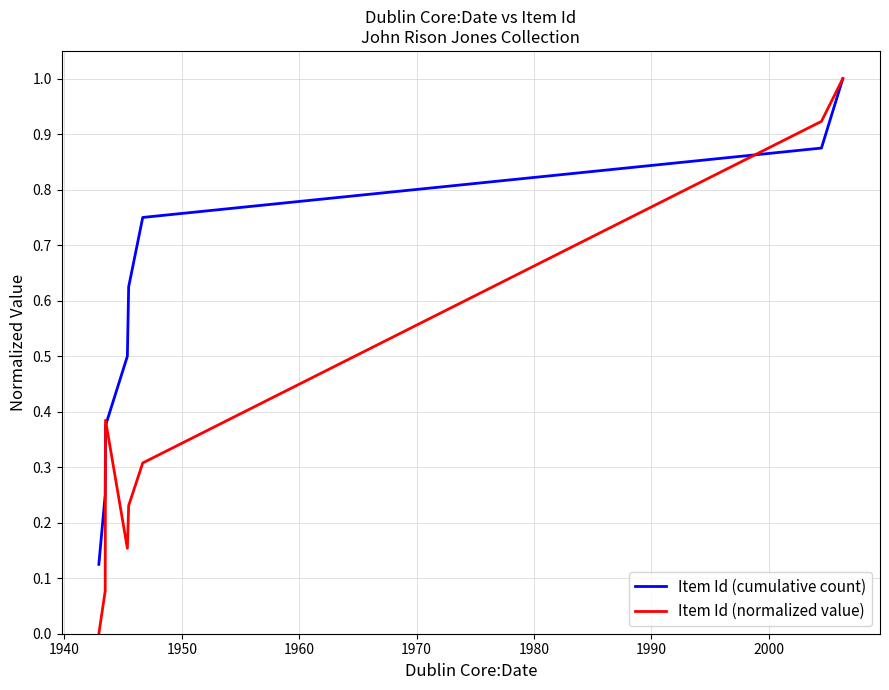

What is the greatest value displayed?

1.0